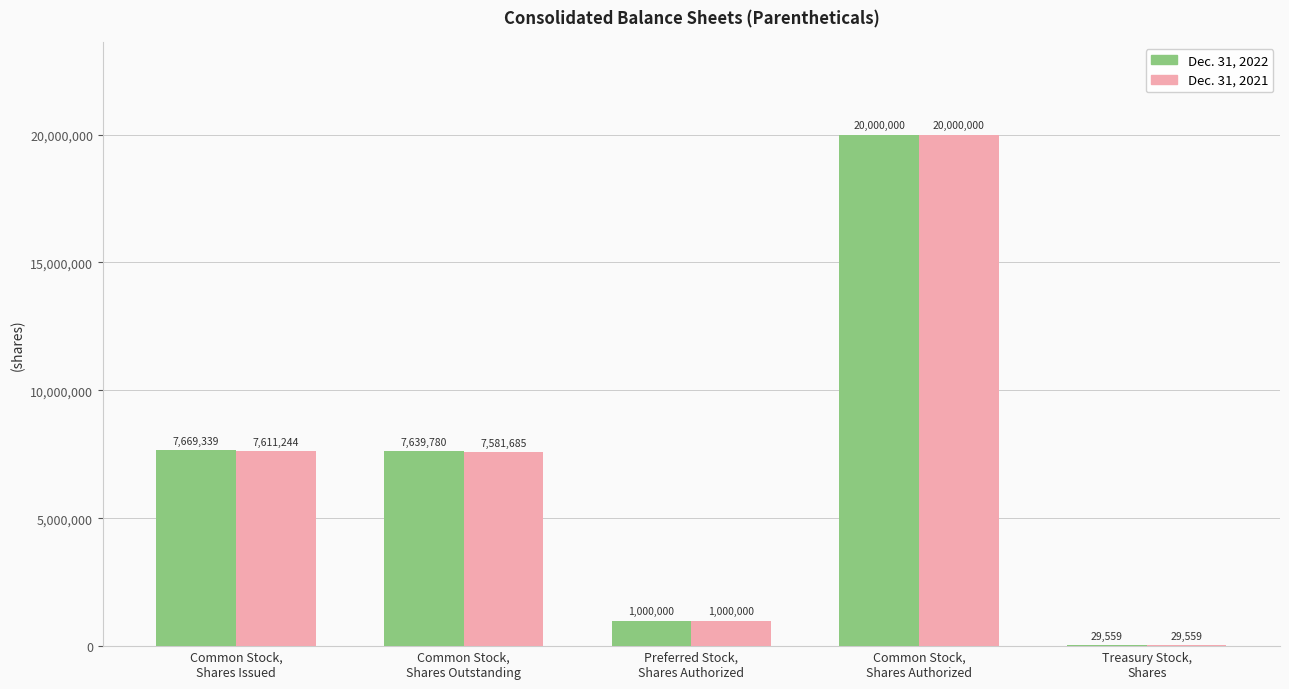

Which series has the largest total across all categories?

Dec. 31, 2022